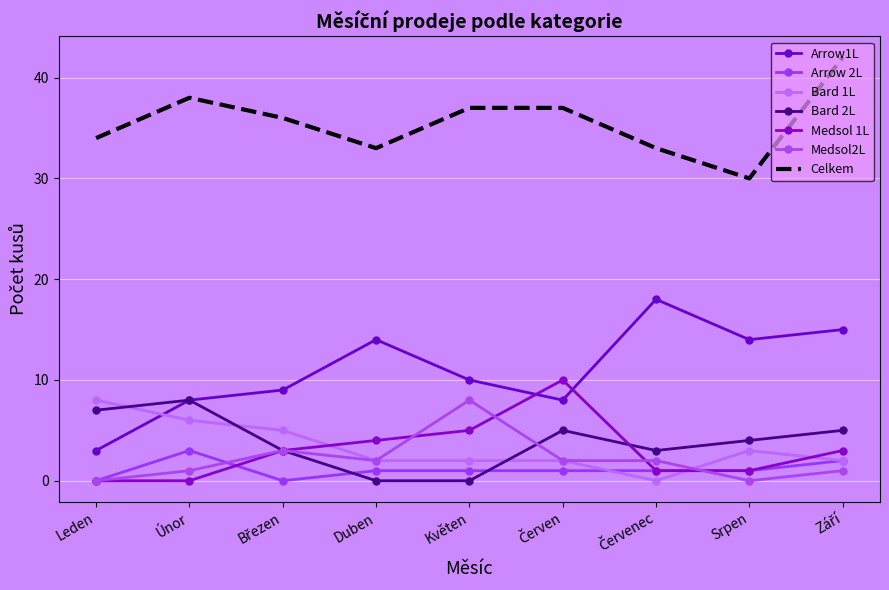

Reading left to right, extract all data points from this chart.

Arrow1L: Leden=3	Únor=8	Březen=9	Duben=14	Květen=10	Červen=8	Červenec=18	Srpen=14	Září=15
Arrow 2L: Leden=0	Únor=3	Březen=0	Duben=1	Květen=1	Červen=1	Červenec=1	Srpen=1	Září=2
Bard 1L: Leden=8	Únor=6	Březen=5	Duben=2	Květen=2	Červen=2	Červenec=0	Srpen=3	Září=2
Bard 2L: Leden=7	Únor=8	Březen=3	Duben=0	Květen=0	Červen=5	Červenec=3	Srpen=4	Září=5
Medsol 1L: Leden=0	Únor=0	Březen=3	Duben=4	Květen=5	Červen=10	Červenec=1	Srpen=1	Září=3
Medsol2L: Leden=0	Únor=1	Březen=3	Duben=2	Květen=8	Červen=2	Červenec=2	Srpen=0	Září=1